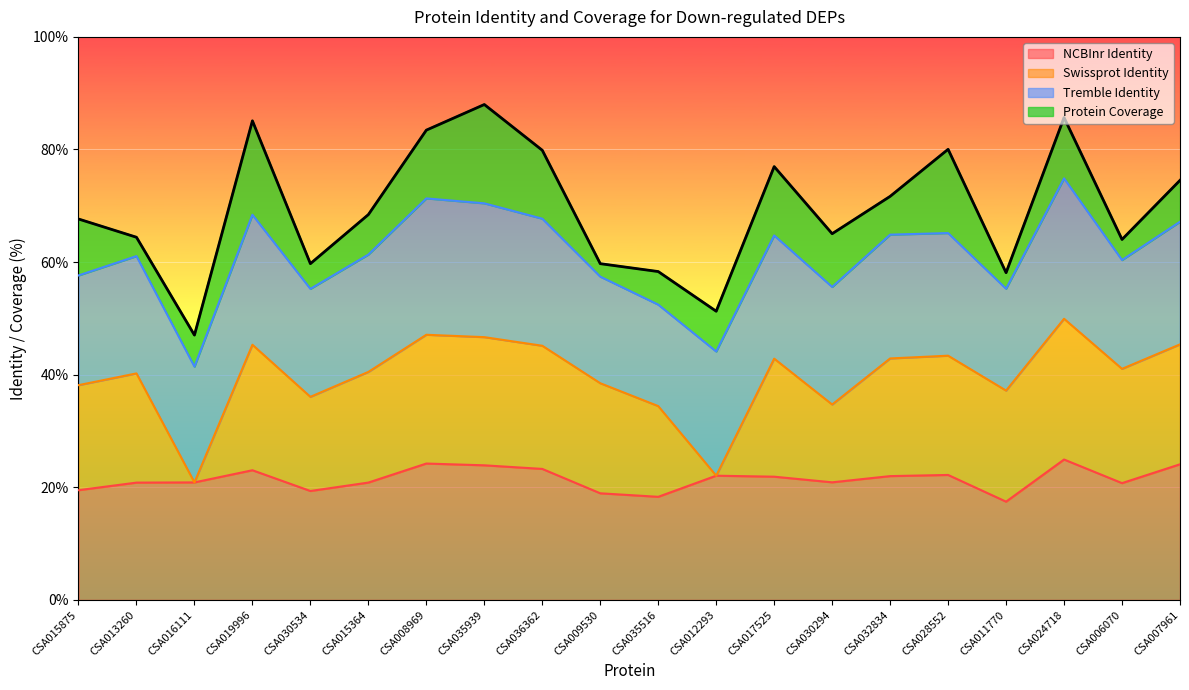

At which category does NCBInr Identity reach its first local peak?

CSA019996